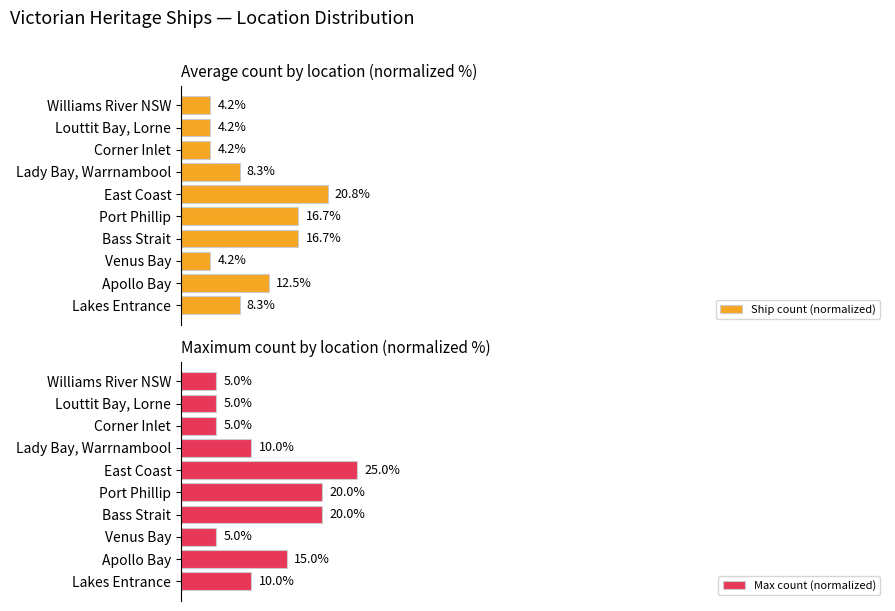

Where is Ship count (normalized) nearest to the value 12?

Apollo Bay